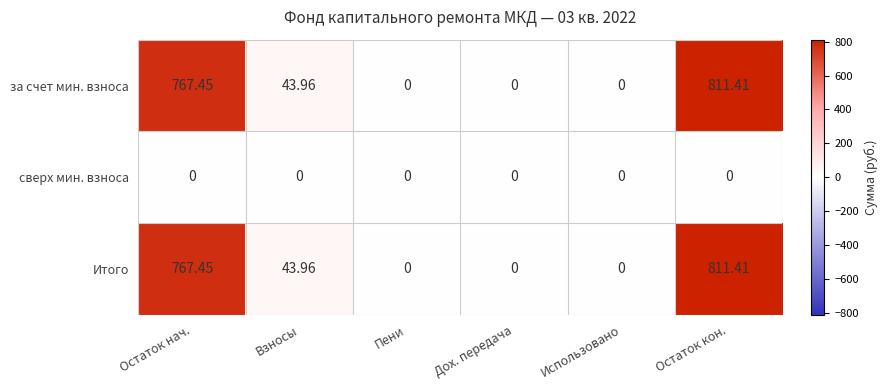

At which label is за счет мин. взноса closest to 405?

Взносы